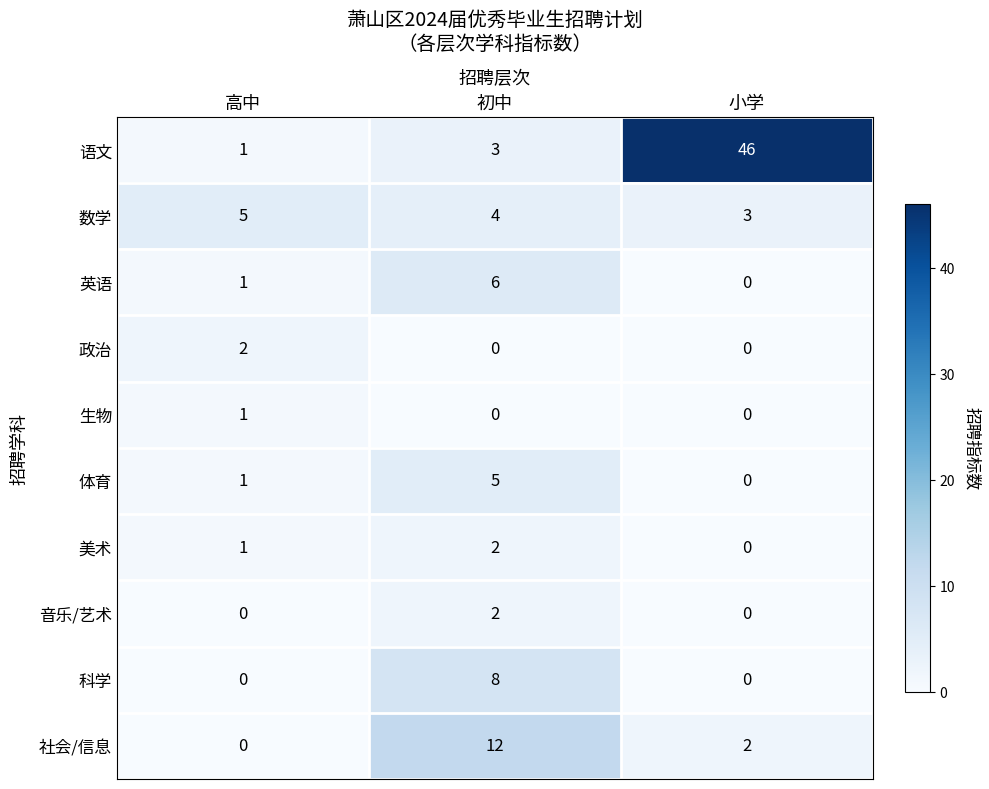

List the labels in order of 英语 value, smallest first.

小学, 高中, 初中